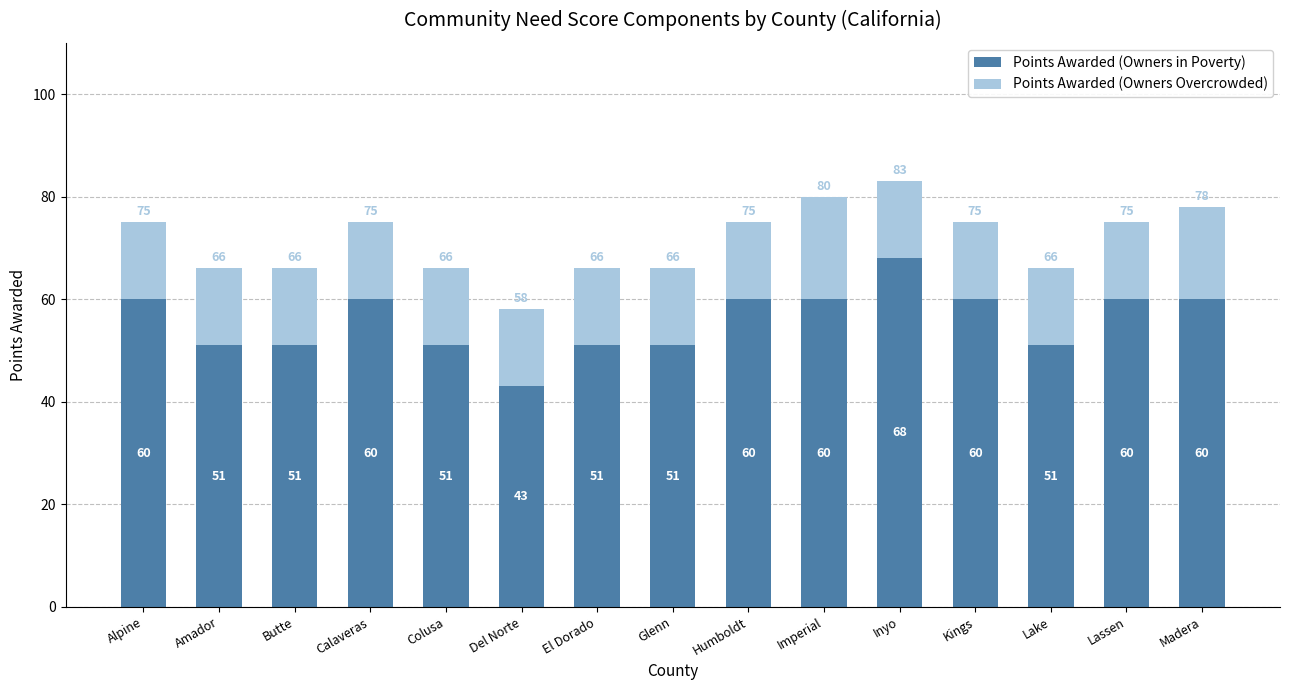

At which category is the sum across all series the highest?

Inyo